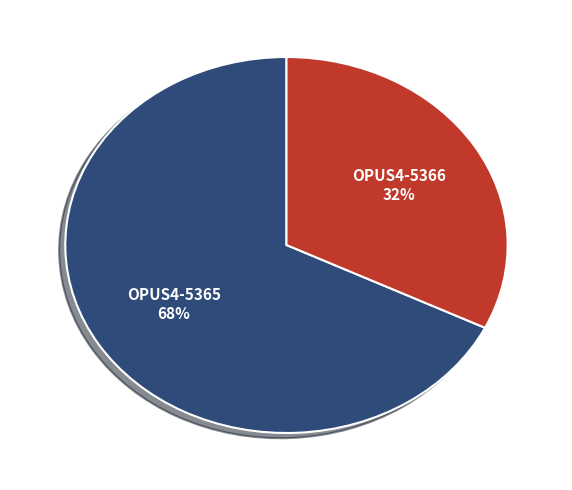

Approximately how many times larger is the value at OPUS4-5366 compared to OPUS4-5365?

0.5